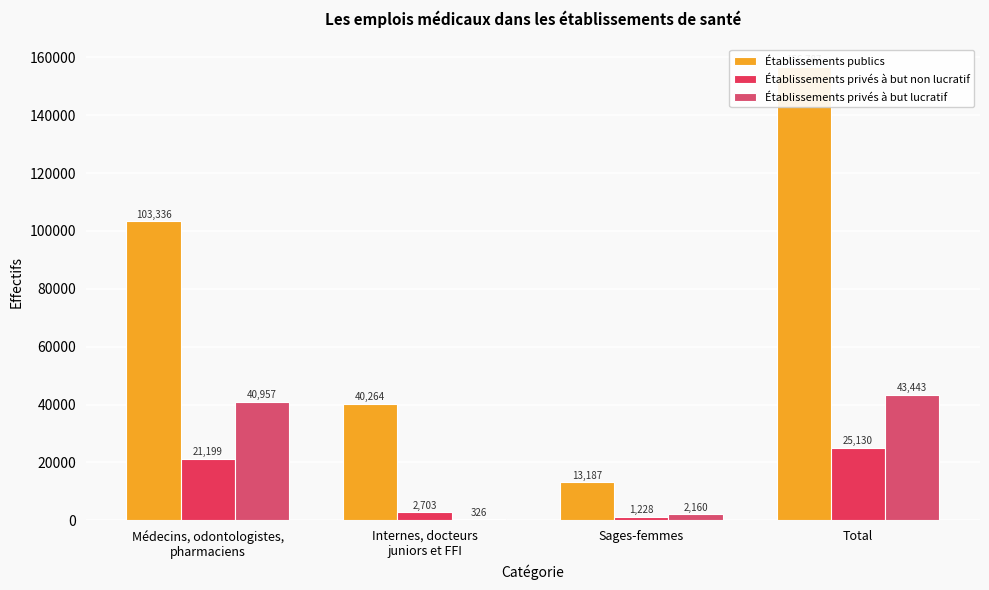

What are all the series names shown in the legend?

Établissements publics, Établissements privés à but non lucratif, Établissements privés à but lucratif